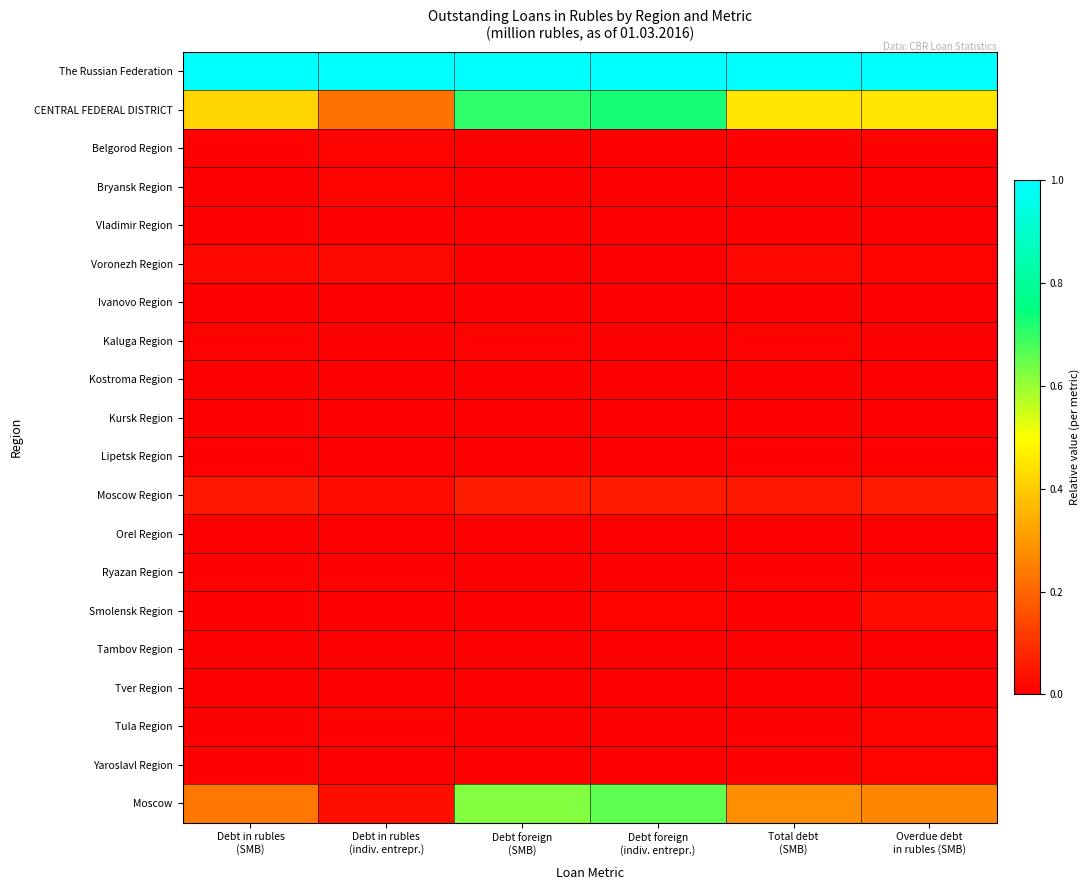

Which category has the highest value across all series?

Debt in rubles
(SMB)